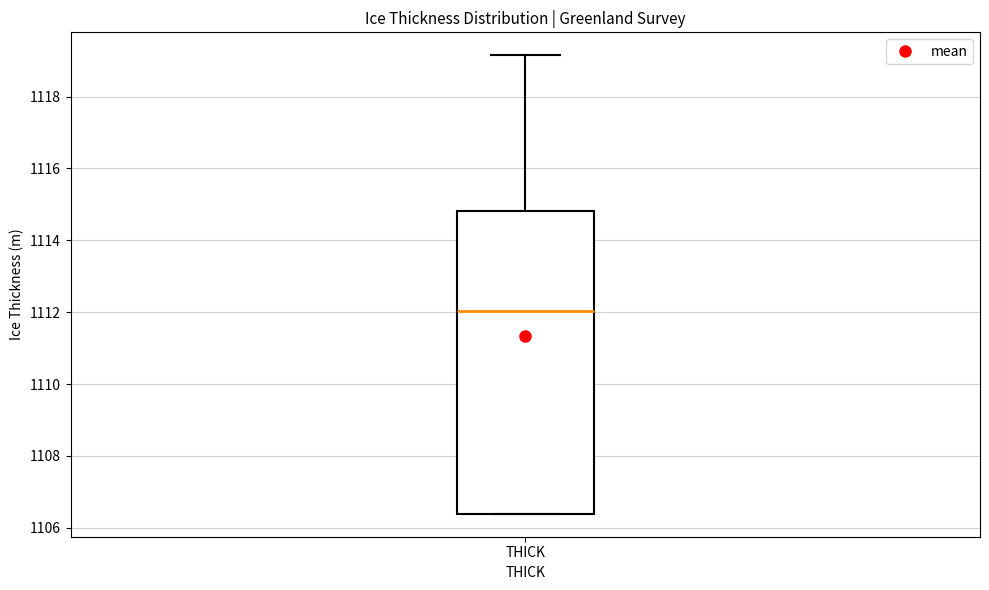

Where does the median line of the box for THICK sit on the y-axis? The values are not printed on the chart, so give them approximately, as read against the axis.

1112.0